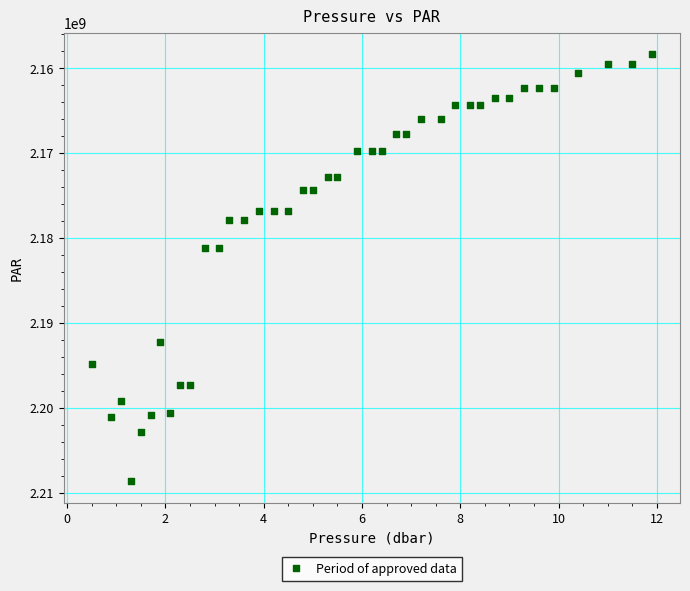

What is the range of Y values (max minus min)?

50323118